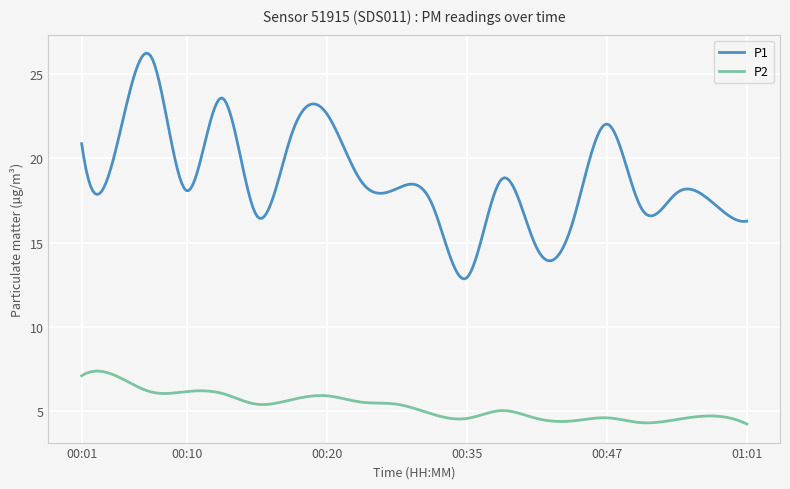

Which series has the largest range (max minus min)?

P1